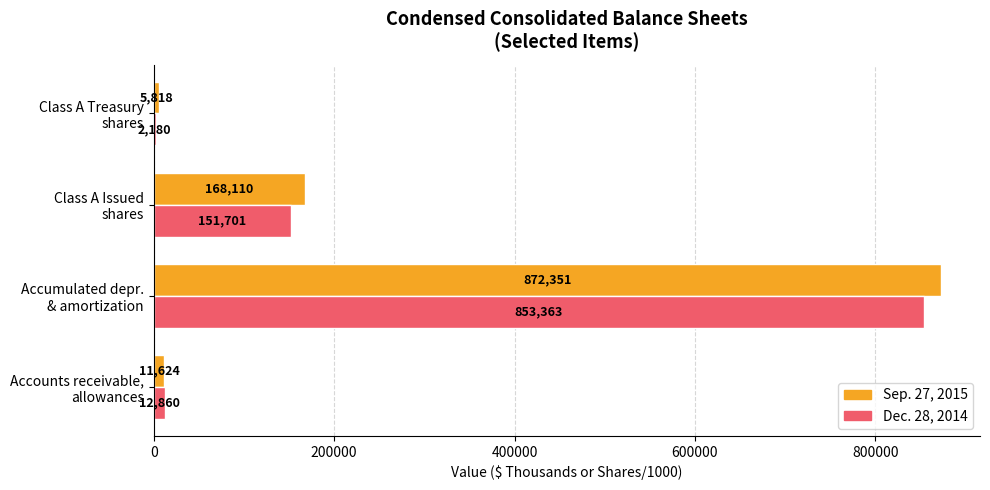

What is the greatest value displayed?

872351.0